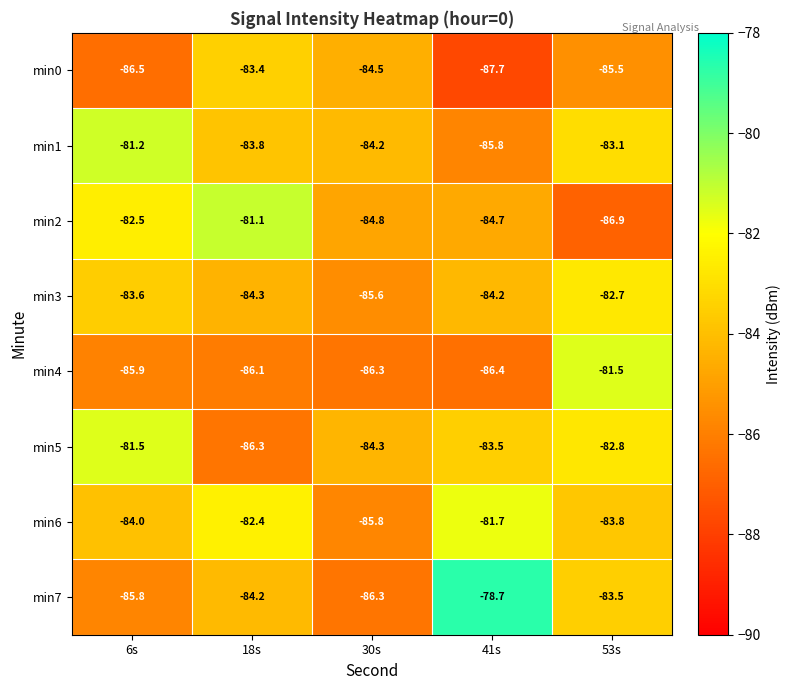

The min2 series shows -84.8 at 30s. True or false?

True